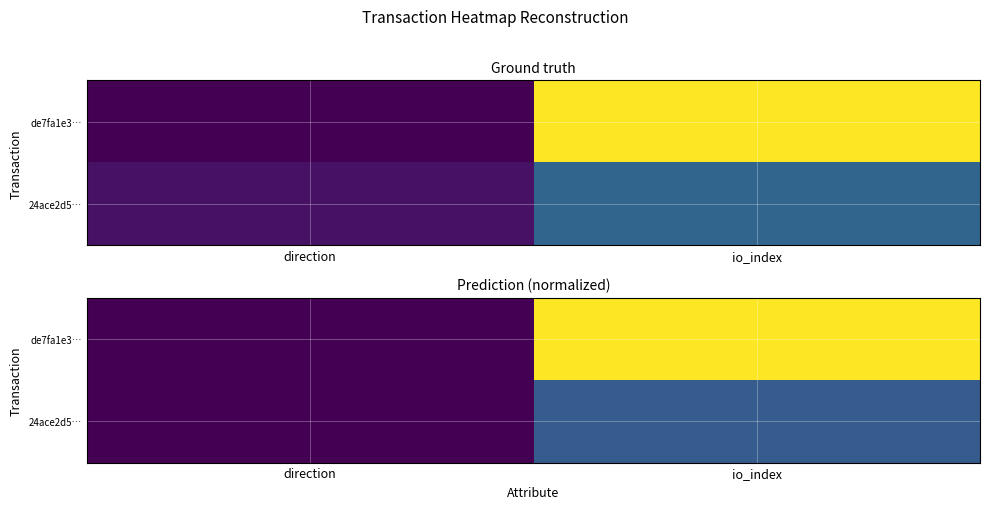

List the series in order of their peak value, highest first.

de7fa1e3…, 24ace2d5…